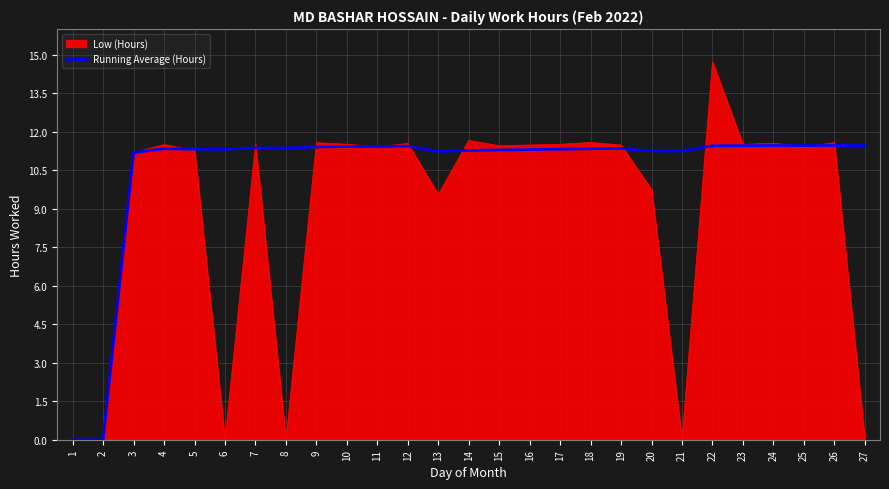

Between 3 and 22, which series saw the biggest shift?

Low (Hours)